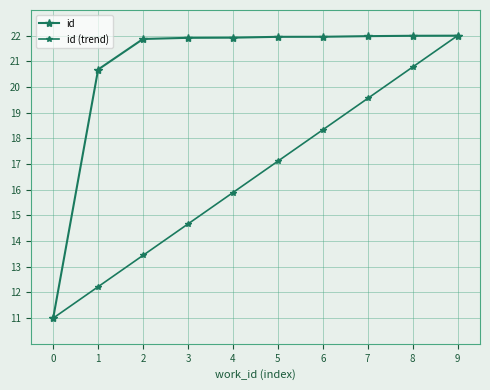

How many data points does each series have?

10